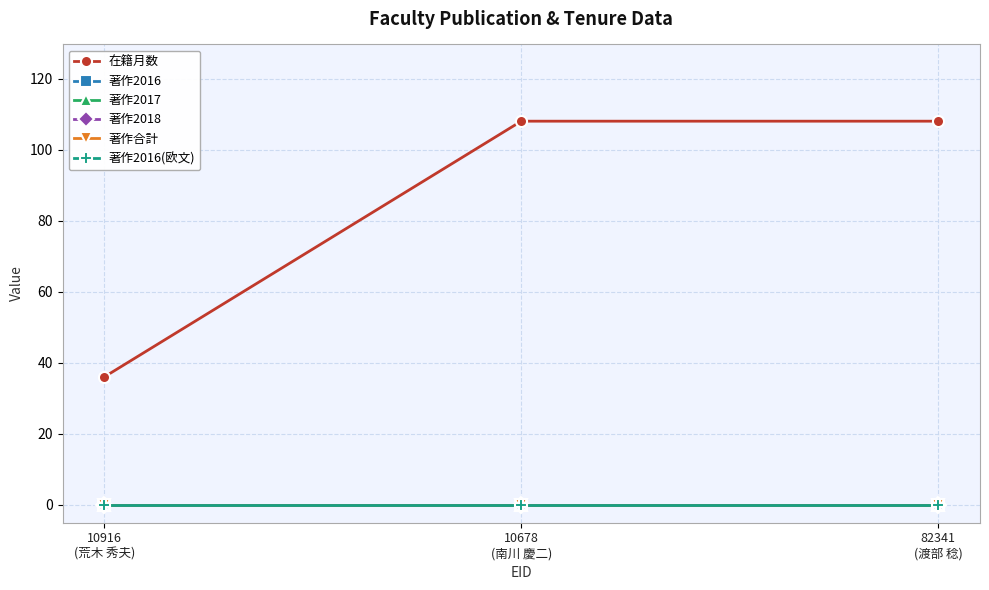

What position from the left is 10678
(南川 慶二)?

2